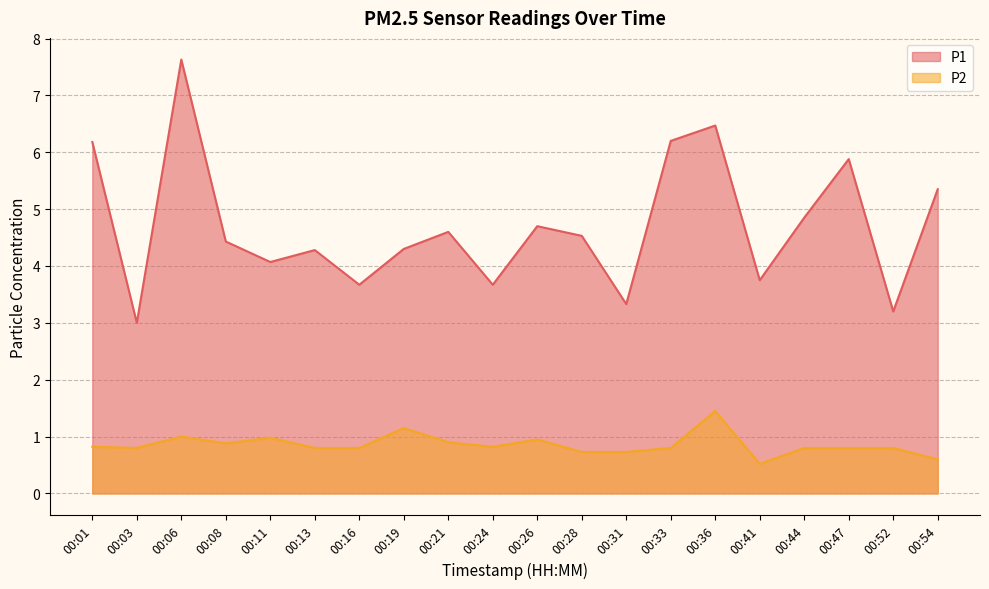

Reading left to right, list all the values displayed in this chart.

P1: 6.2	3.0	7.6	4.4	4.1	4.3	3.7	4.3	4.6	3.7	4.7	4.5	3.3	6.2	6.5	3.8	4.8	5.9	3.2	5.3
P2: 0.8	0.8	1.0	0.9	1.0	0.8	0.8	1.1	0.9	0.8	0.9	0.7	0.7	0.8	1.4	0.5	0.8	0.8	0.8	0.6